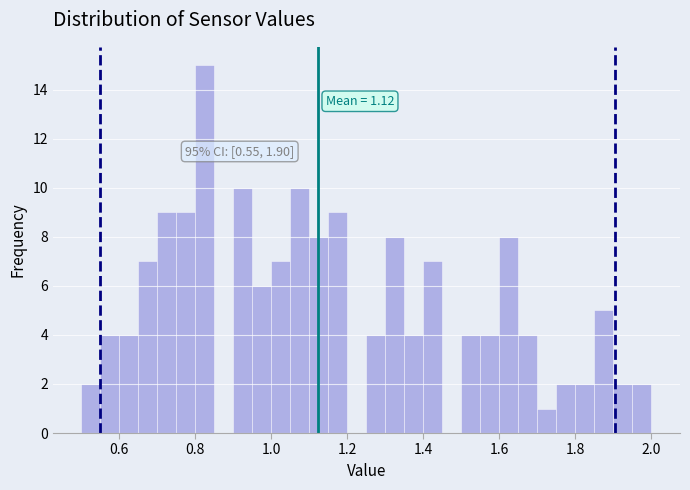

Around what value on the x-axis is the tallest bar? Give the approximate position of its centre, as read against the axis.

0.82